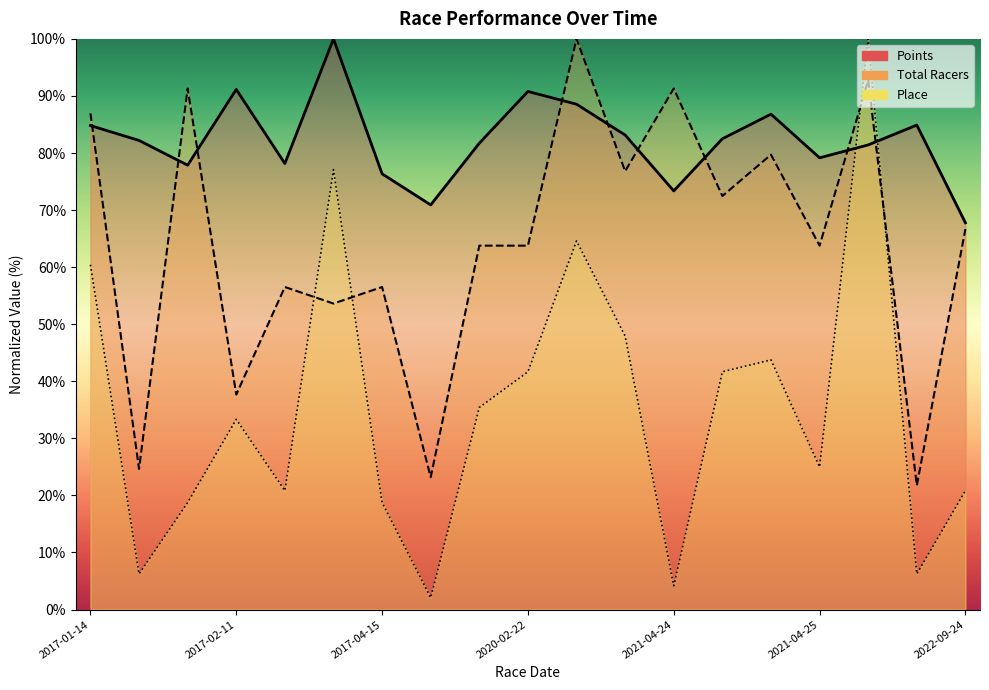

List the series in order of their peak value, highest first.

Points, Total Racers, Place